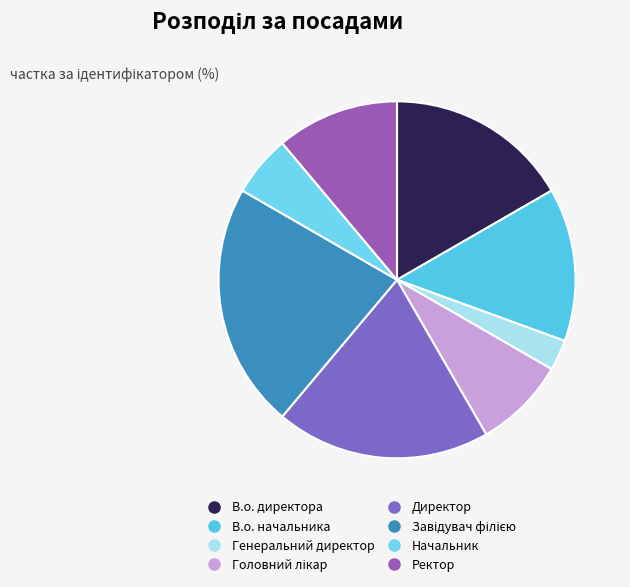

How many segments does this pie chart have?

8